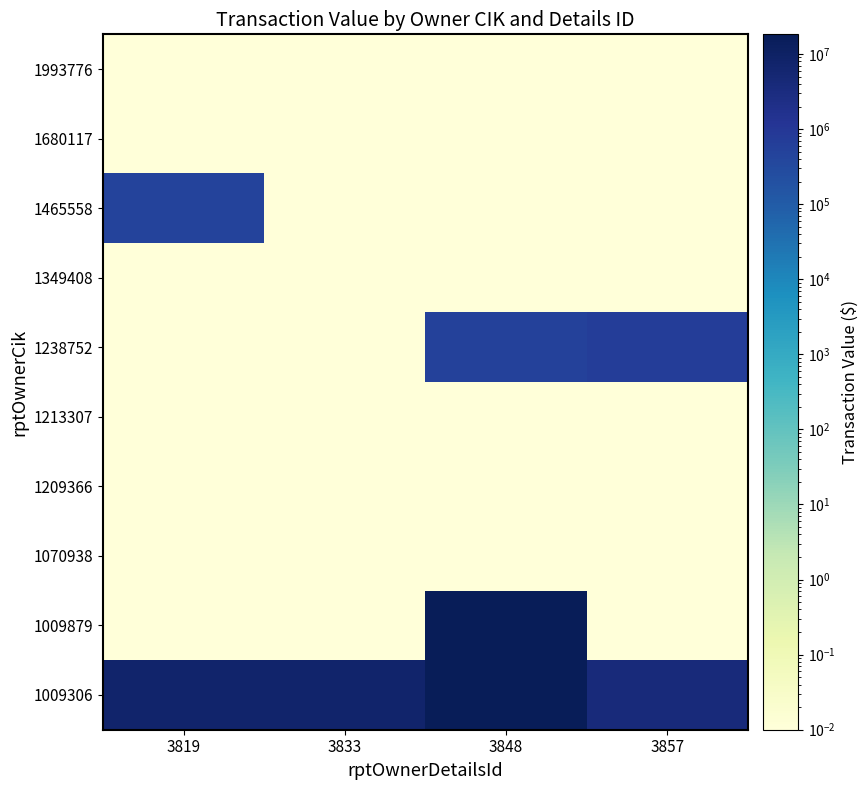

Reading left to right, transcribe all the data shown in this chart.

1009306: 3819=7740000.0	3833=7719000.0	3848=18292500.0	3857=3880000.0
1009879: 3819=0.0	3833=0.0	3848=18292500.0	3857=0.0
1070938: 3819=0.0	3833=0.0	3848=0.0	3857=0.0
1209366: 3819=0.0	3833=0.0	3848=0.0	3857=0.0
1213307: 3819=0.0	3833=0.0	3848=0.0	3857=0.0
1238752: 3819=0.0	3833=0.0	3848=542929.0	3857=690495.0
1349408: 3819=0.0	3833=0.0	3848=0.0	3857=0.0
1465558: 3819=477311.0	3833=0.0	3848=0.0	3857=0.0
1680117: 3819=0.0	3833=0.0	3848=0.0	3857=0.0
1993776: 3819=0.0	3833=0.0	3848=0.0	3857=0.0